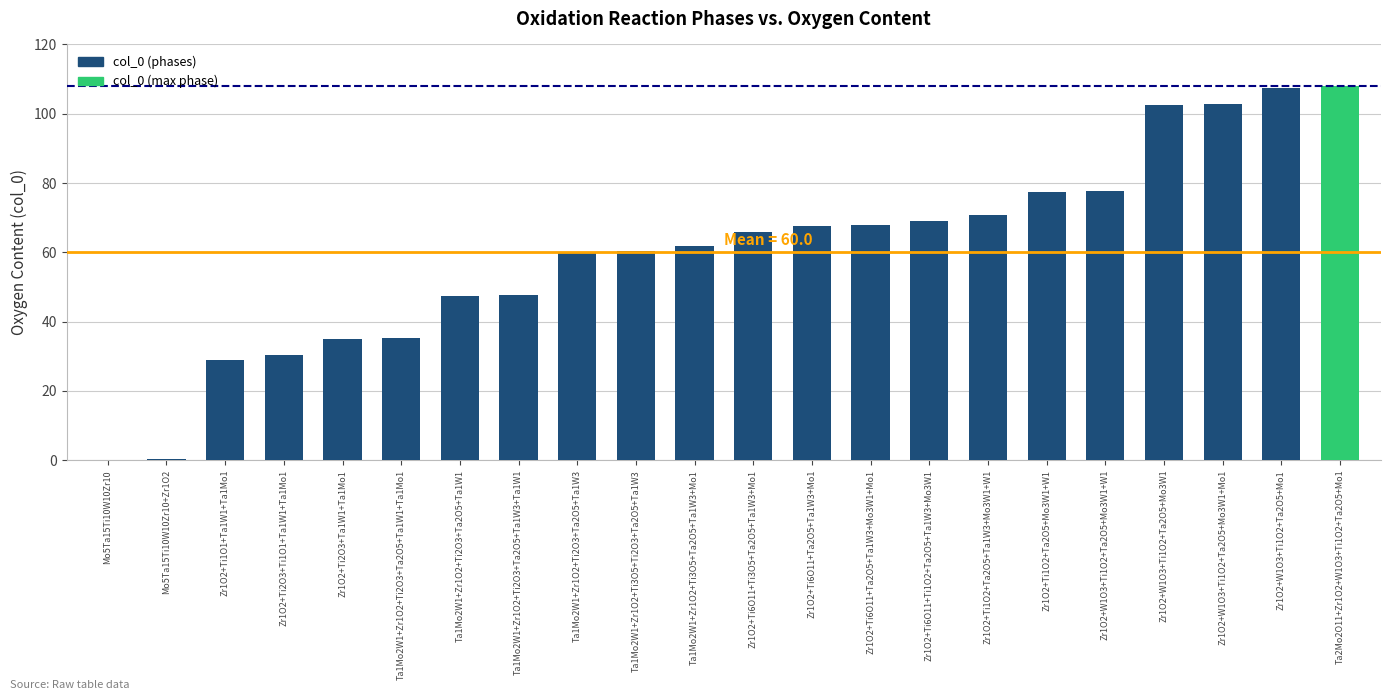

The value at Ta1Mo2W1+Zr1O2+Ti2O3+Ta2O5+Ta1W1+Ta1Mo1 is 35.2. True or false?

True